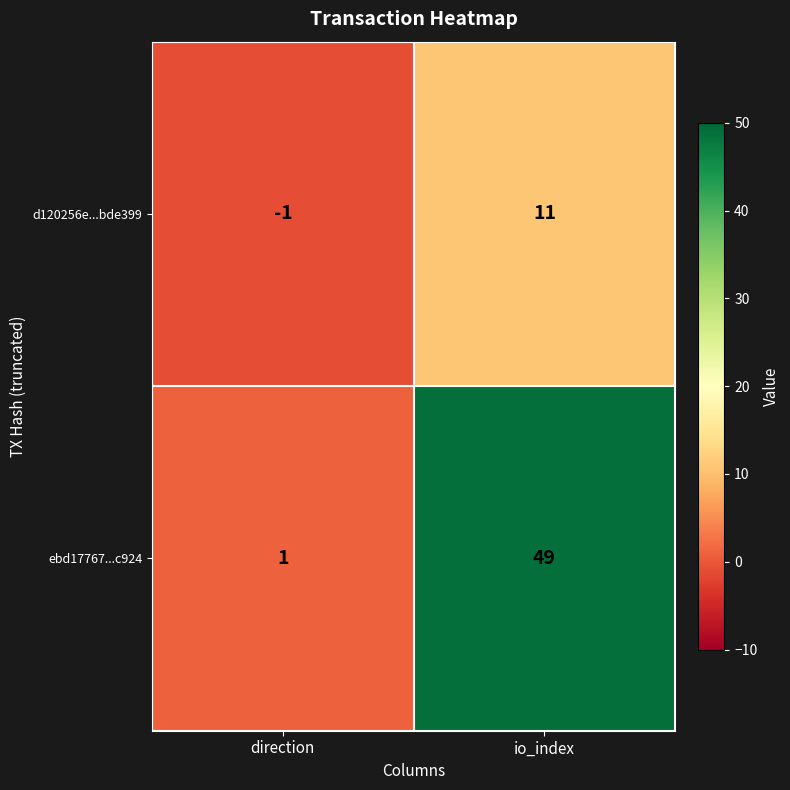

At how many categories does at least one series exceed 3?

1